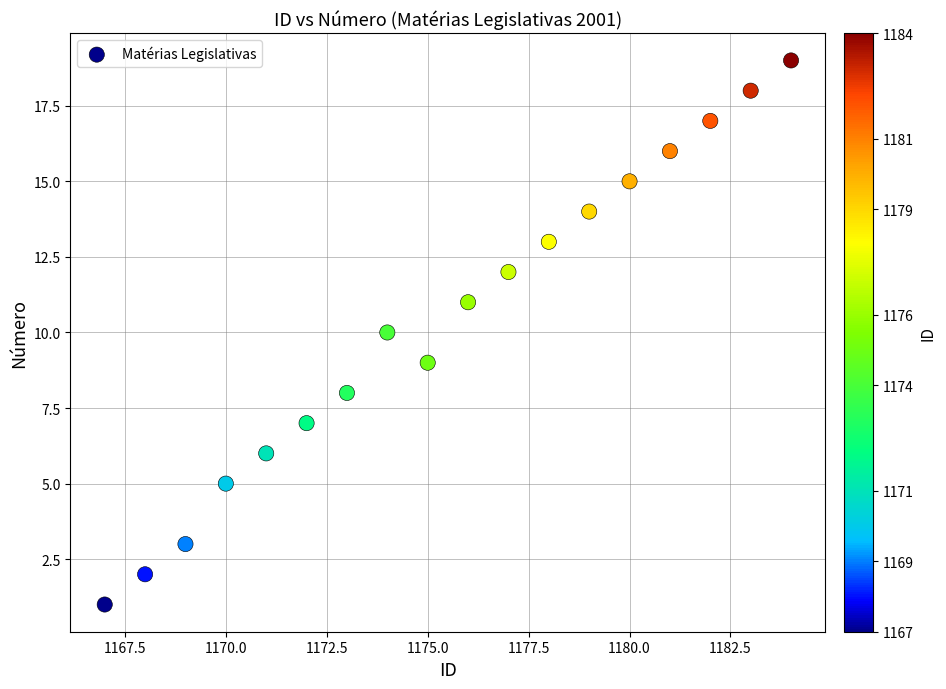

What is the range of Y values (max minus min)?

18